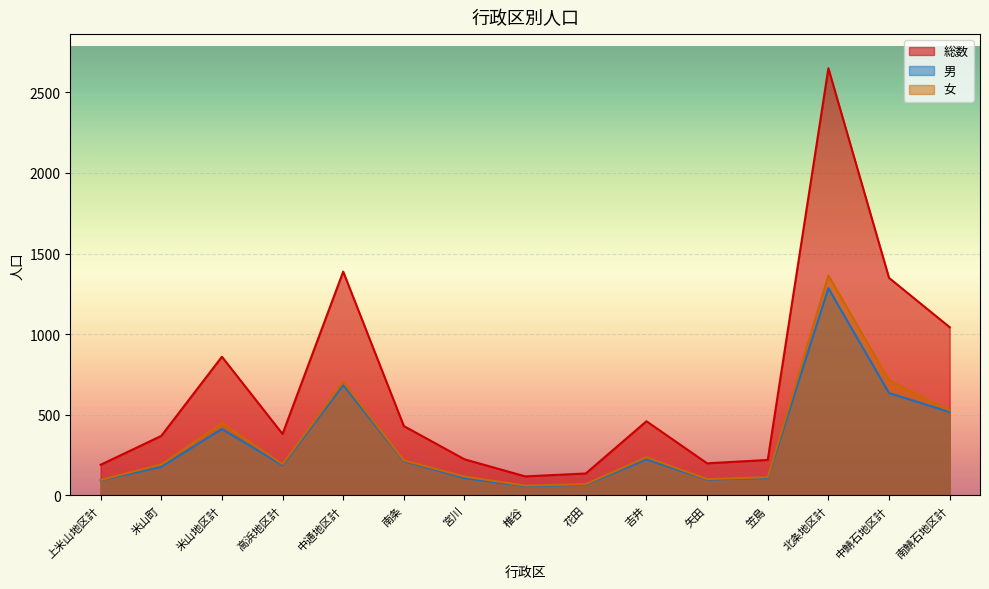

Rank the series by their maximum value, from lowest to highest.

男, 女, 総数